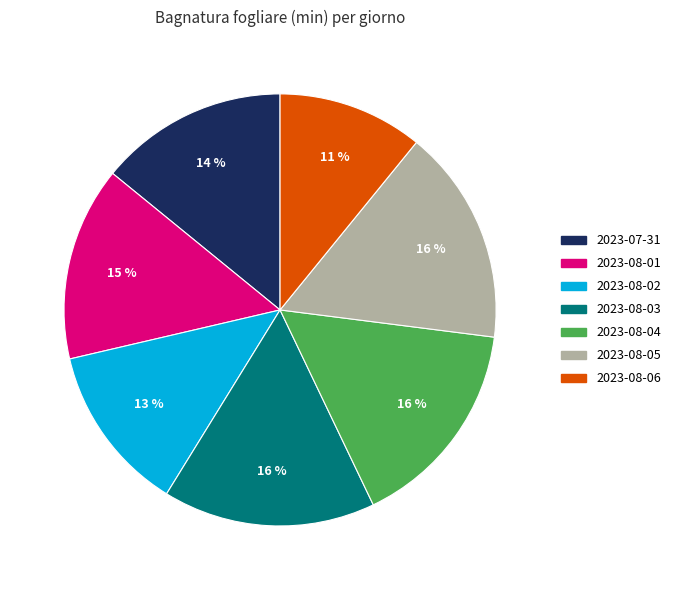

How many slices are in this pie chart?

7